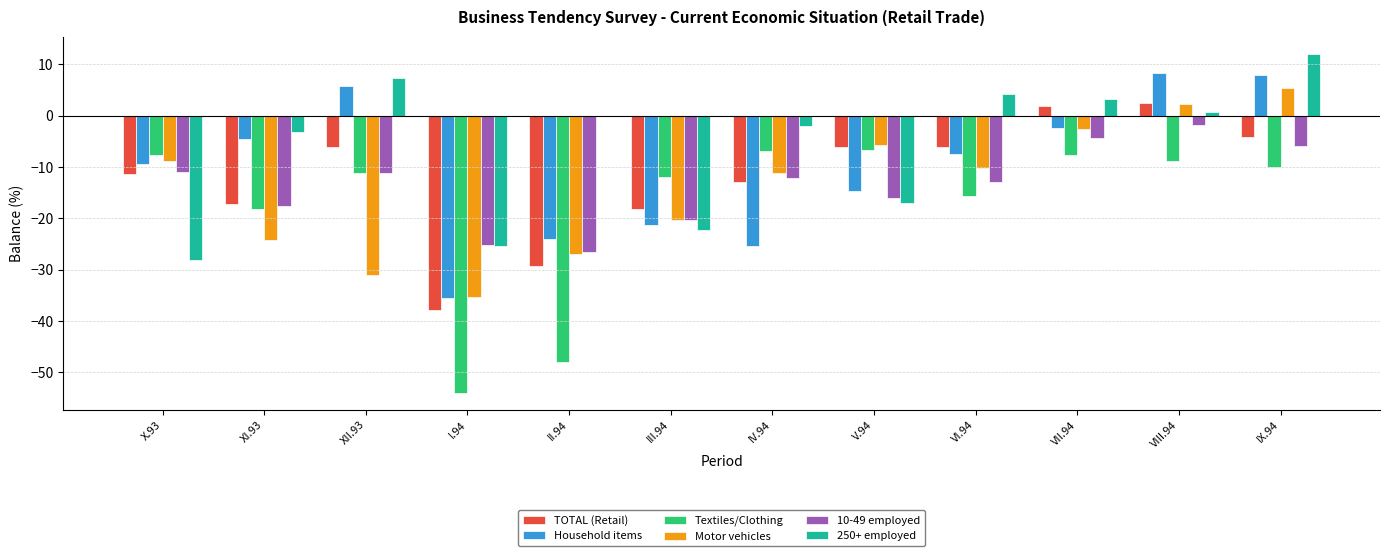

How many groups of bars are there?

12